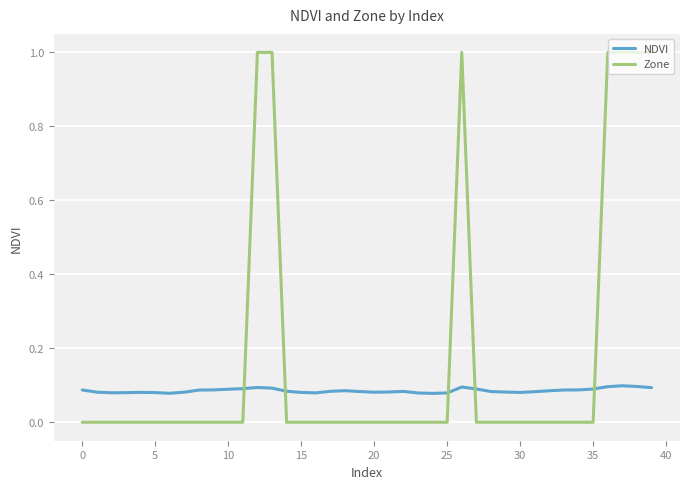

After their last crossing, which series has the higher values: Zone or NDVI?

Zone